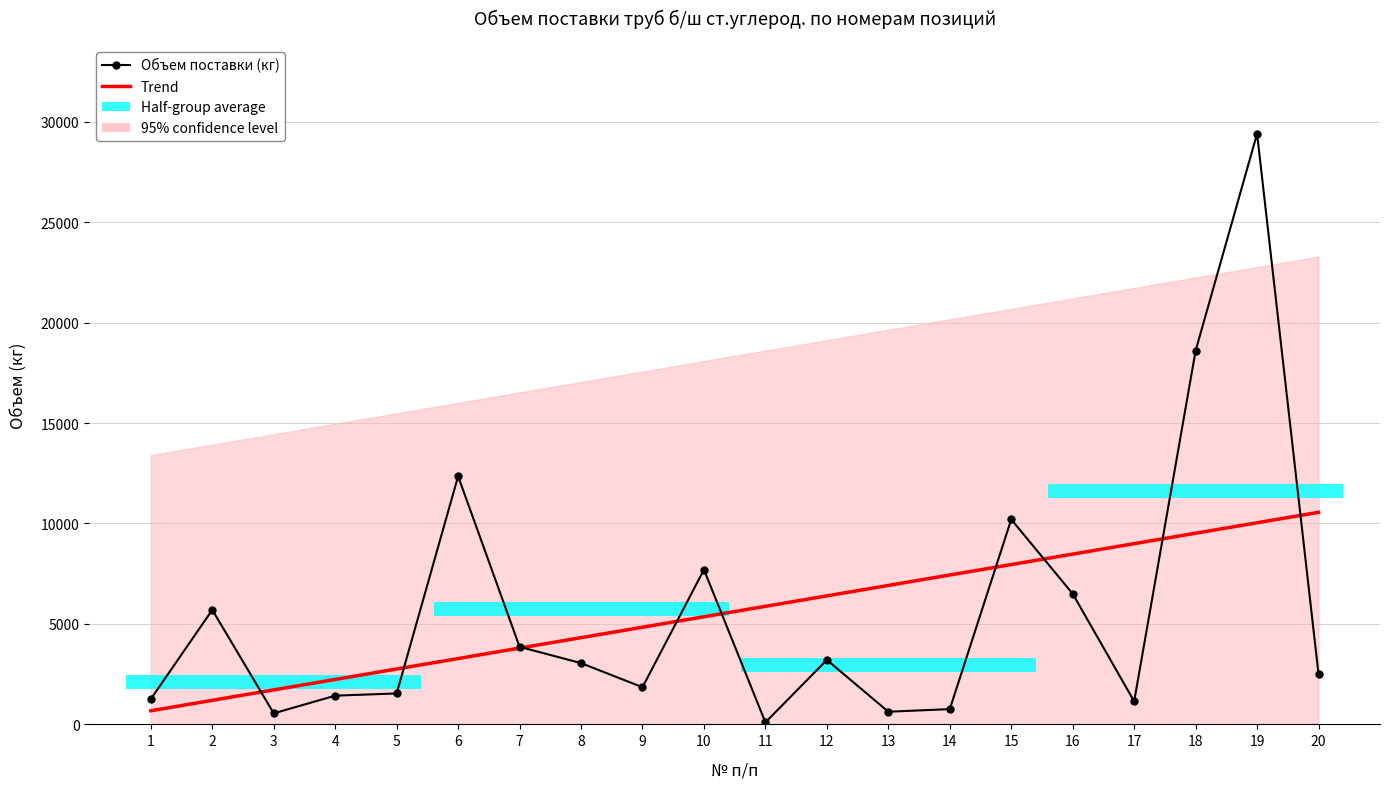

Is it true that Trend equals 3797.3 at 7?

True